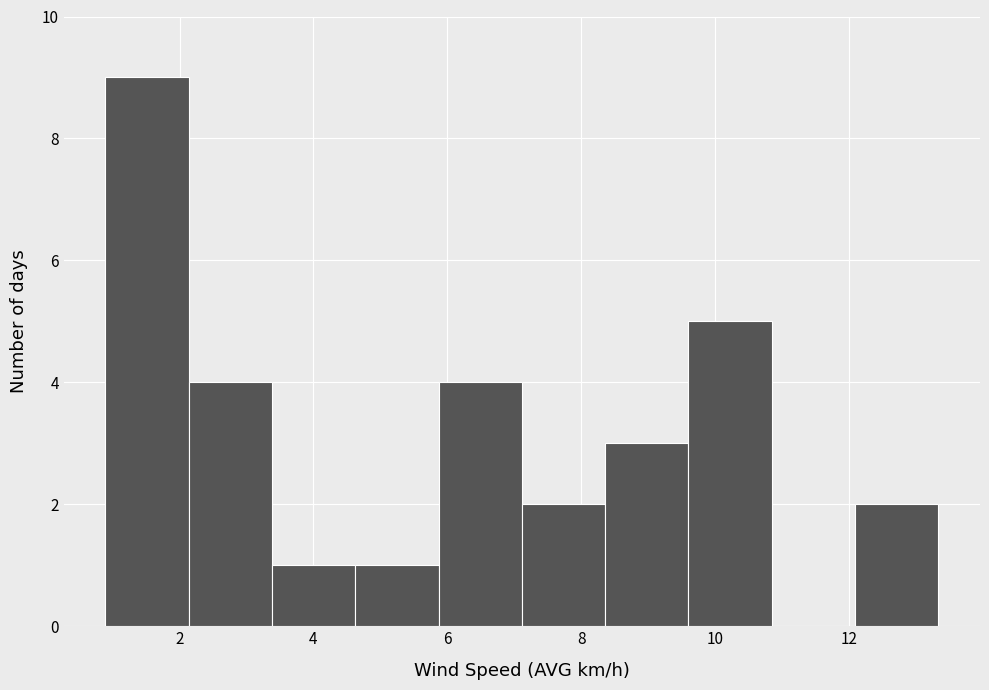

How tall is the bar that spans 8.4 to 9.6 on the x-axis? Neither the bar edges nor the heights are printed on the chart, so give them approximately, as read against the axes.

3